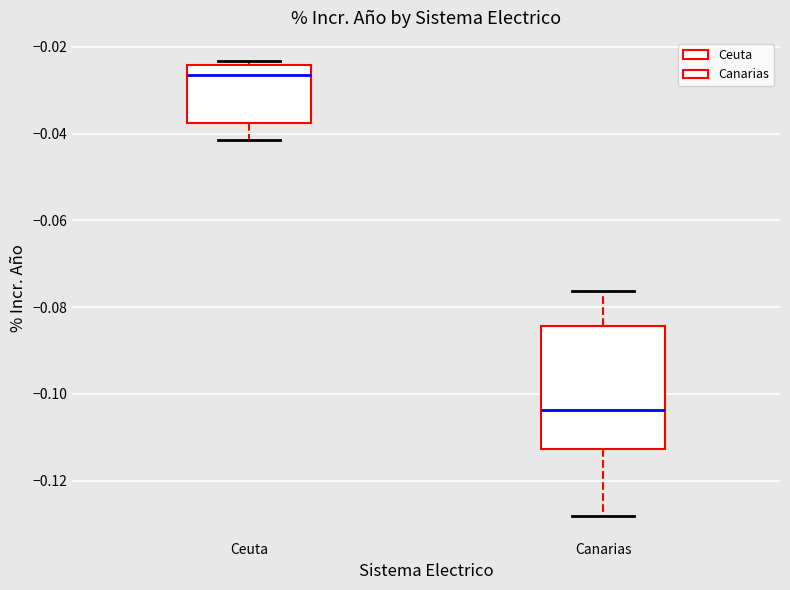

Which box is the tallest, from its lower edge to its upper edge?

Canarias